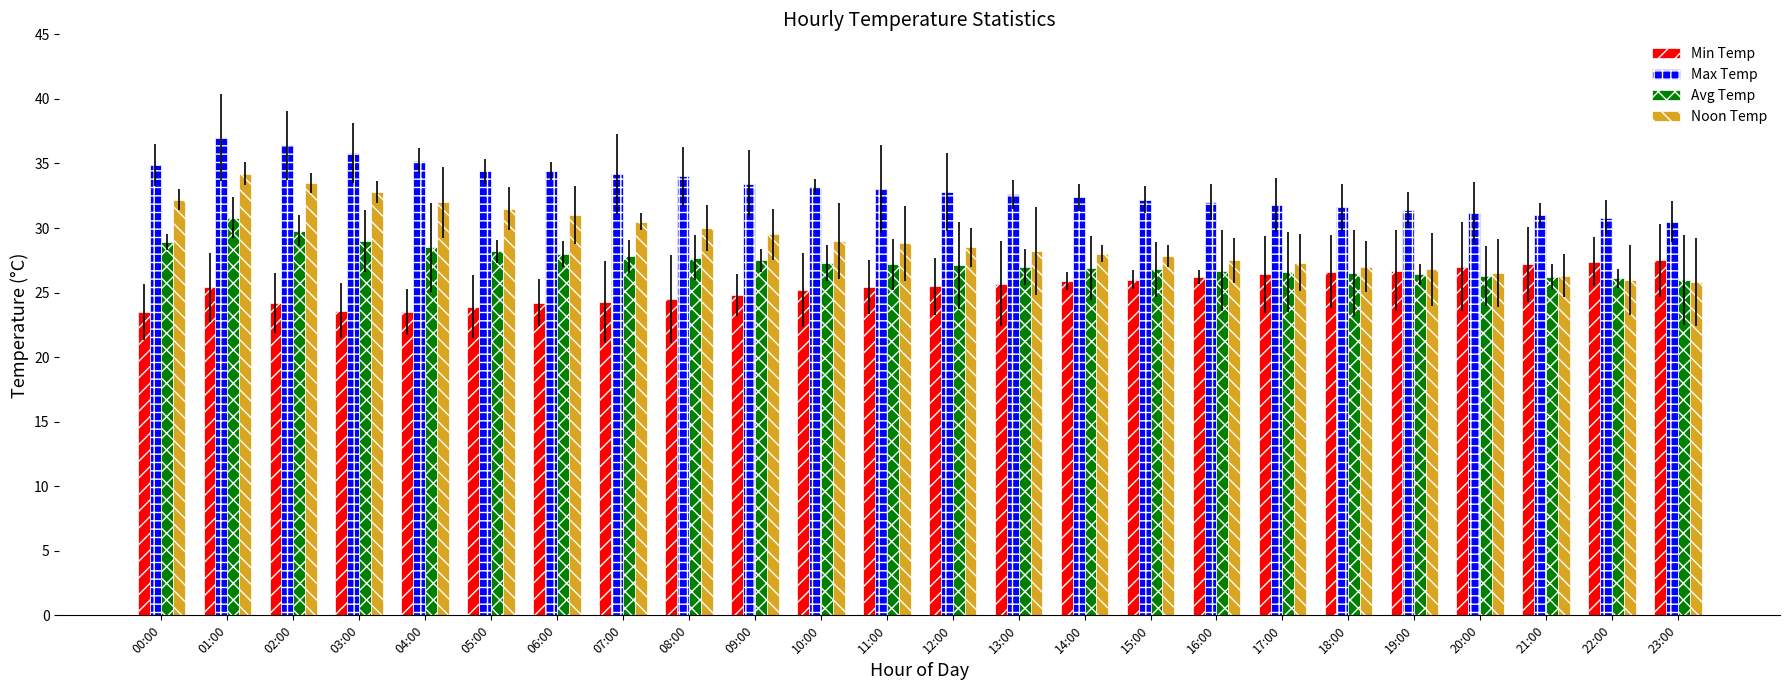

How many groups of bars are there?

24